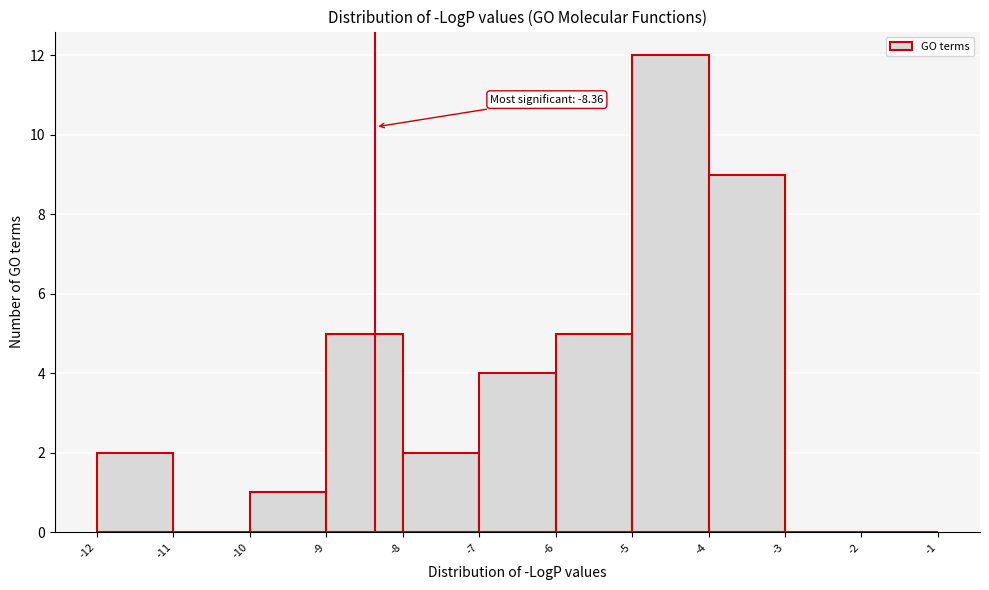

Over which range of the x-axis is the bar tallest?

-5 to -4